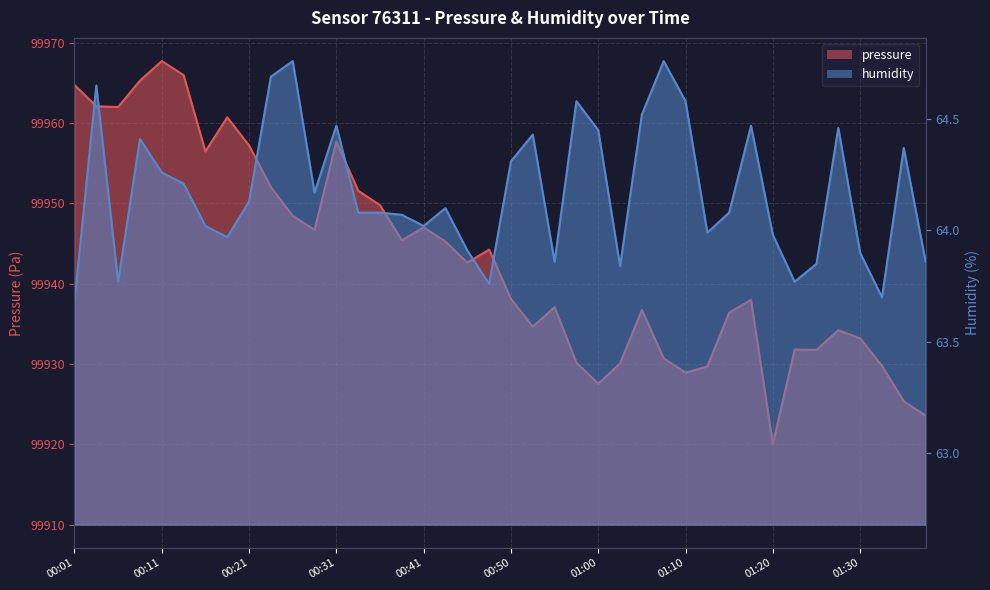

True or false: humidity and pressure intersect in this chart.

False